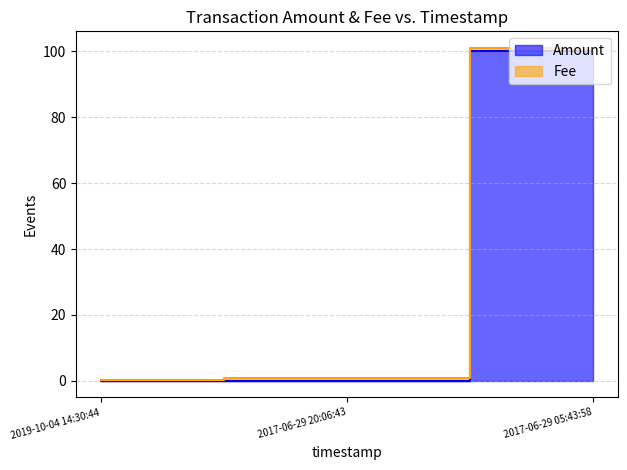

Reading left to right, extract all data points from this chart.

2019-10-04 14:30:44=0.0	2017-06-29 20:06:43=0.0	2017-06-29 05:43:58=100.0